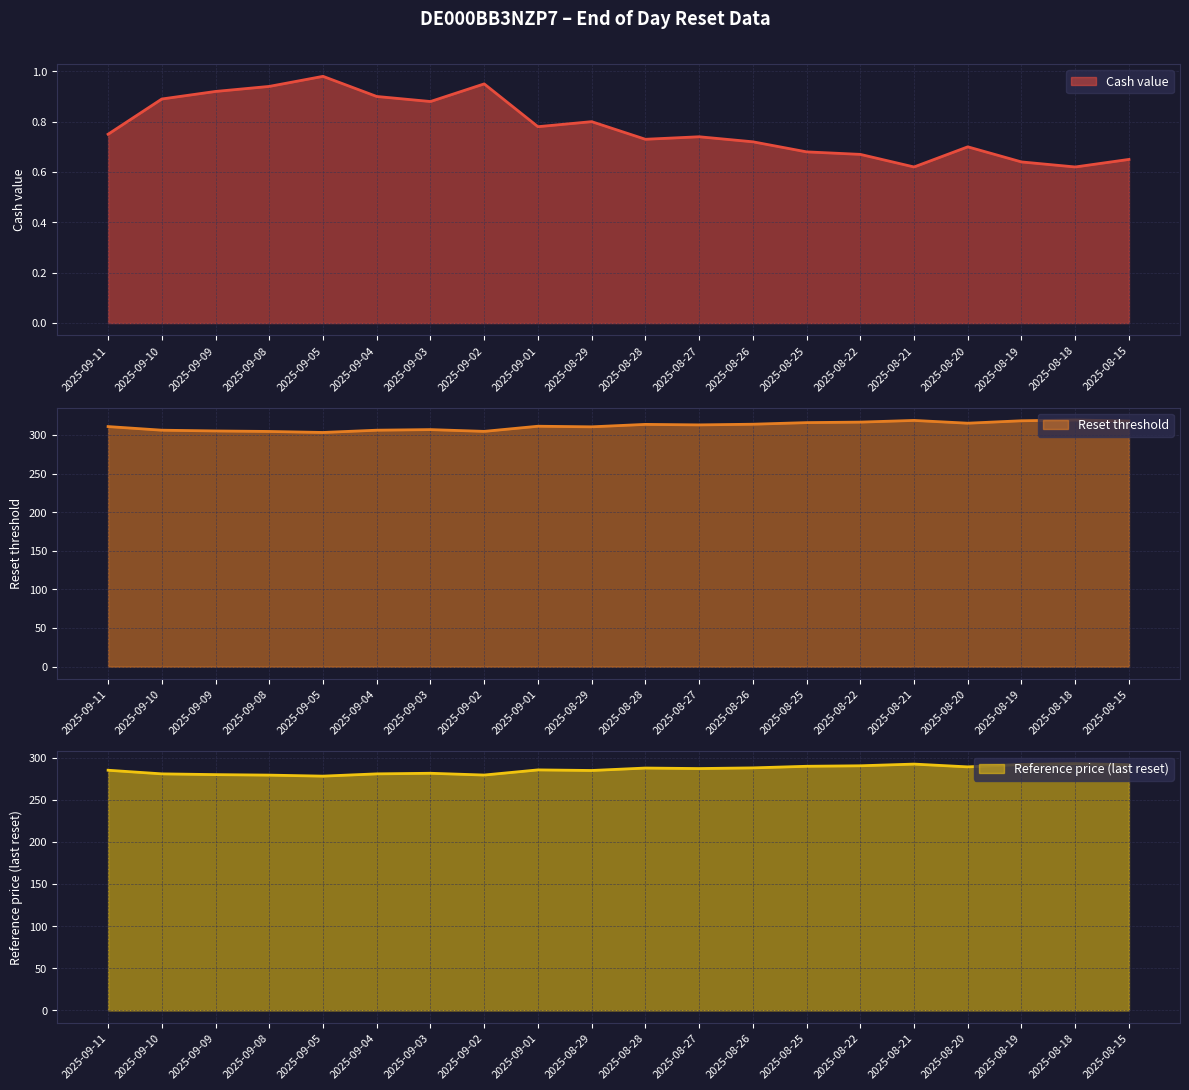

In Cash value, how many points are lower than both neighbors (excluding endpoints)?

5